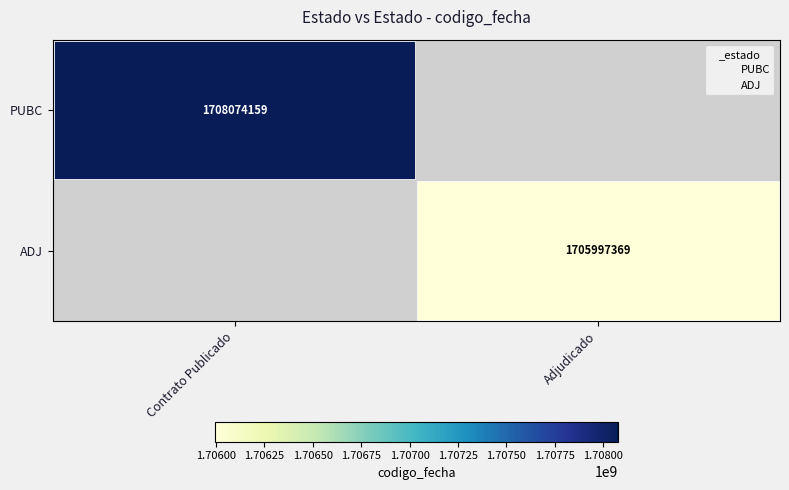

List the series in order of their peak value, highest first.

PUBC, ADJ